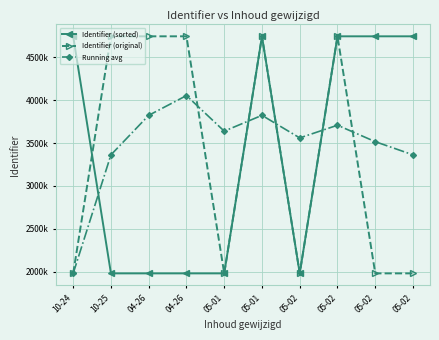

Which series ends up on top after the final intersection of Identifier (sorted) and Identifier (original)?

Identifier (sorted)